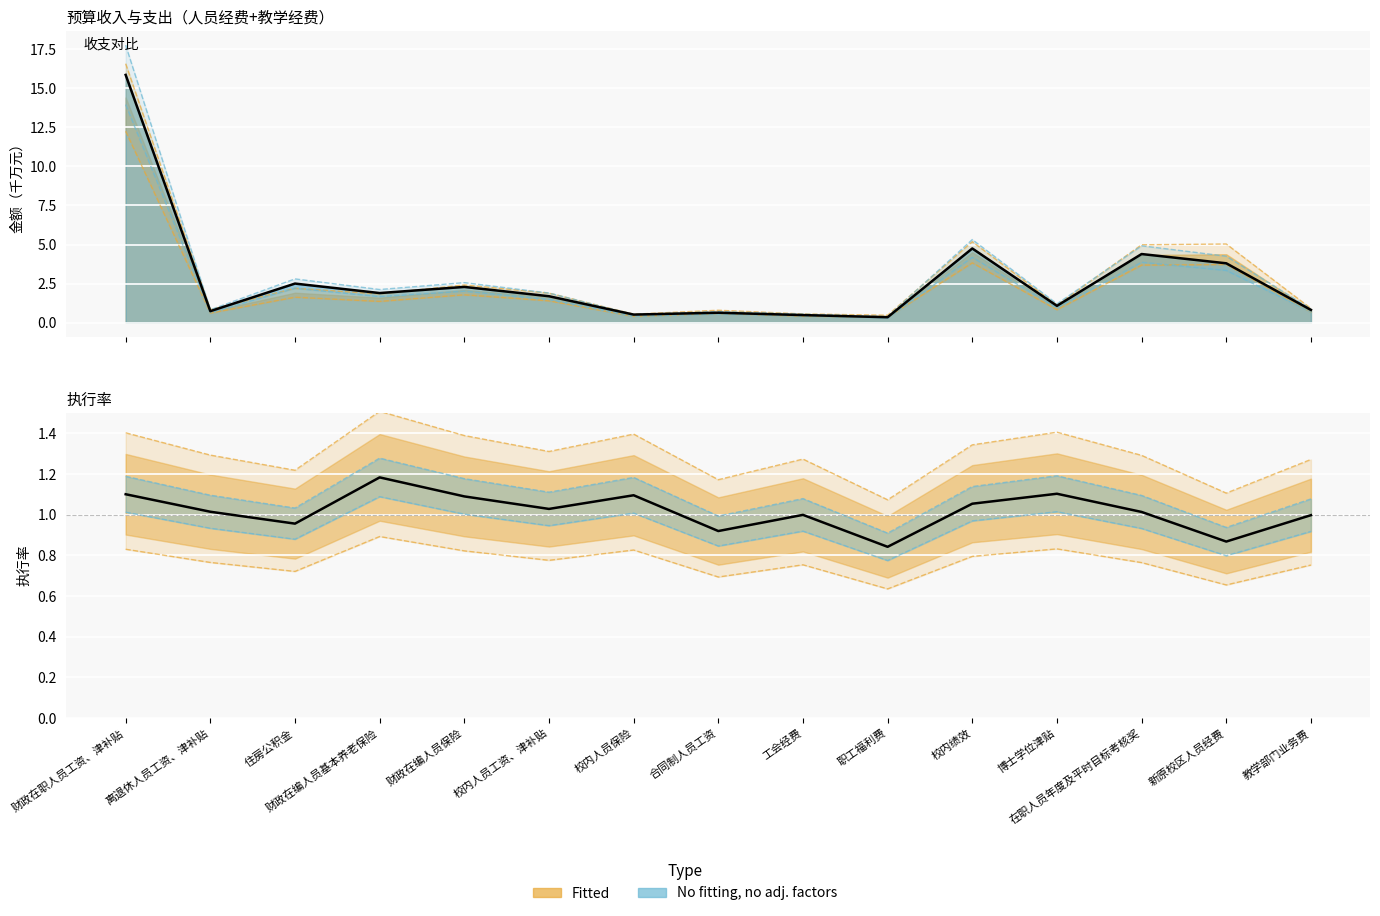

Rank the series by their maximum value, from lowest to highest.

执行率线, 实际支出线